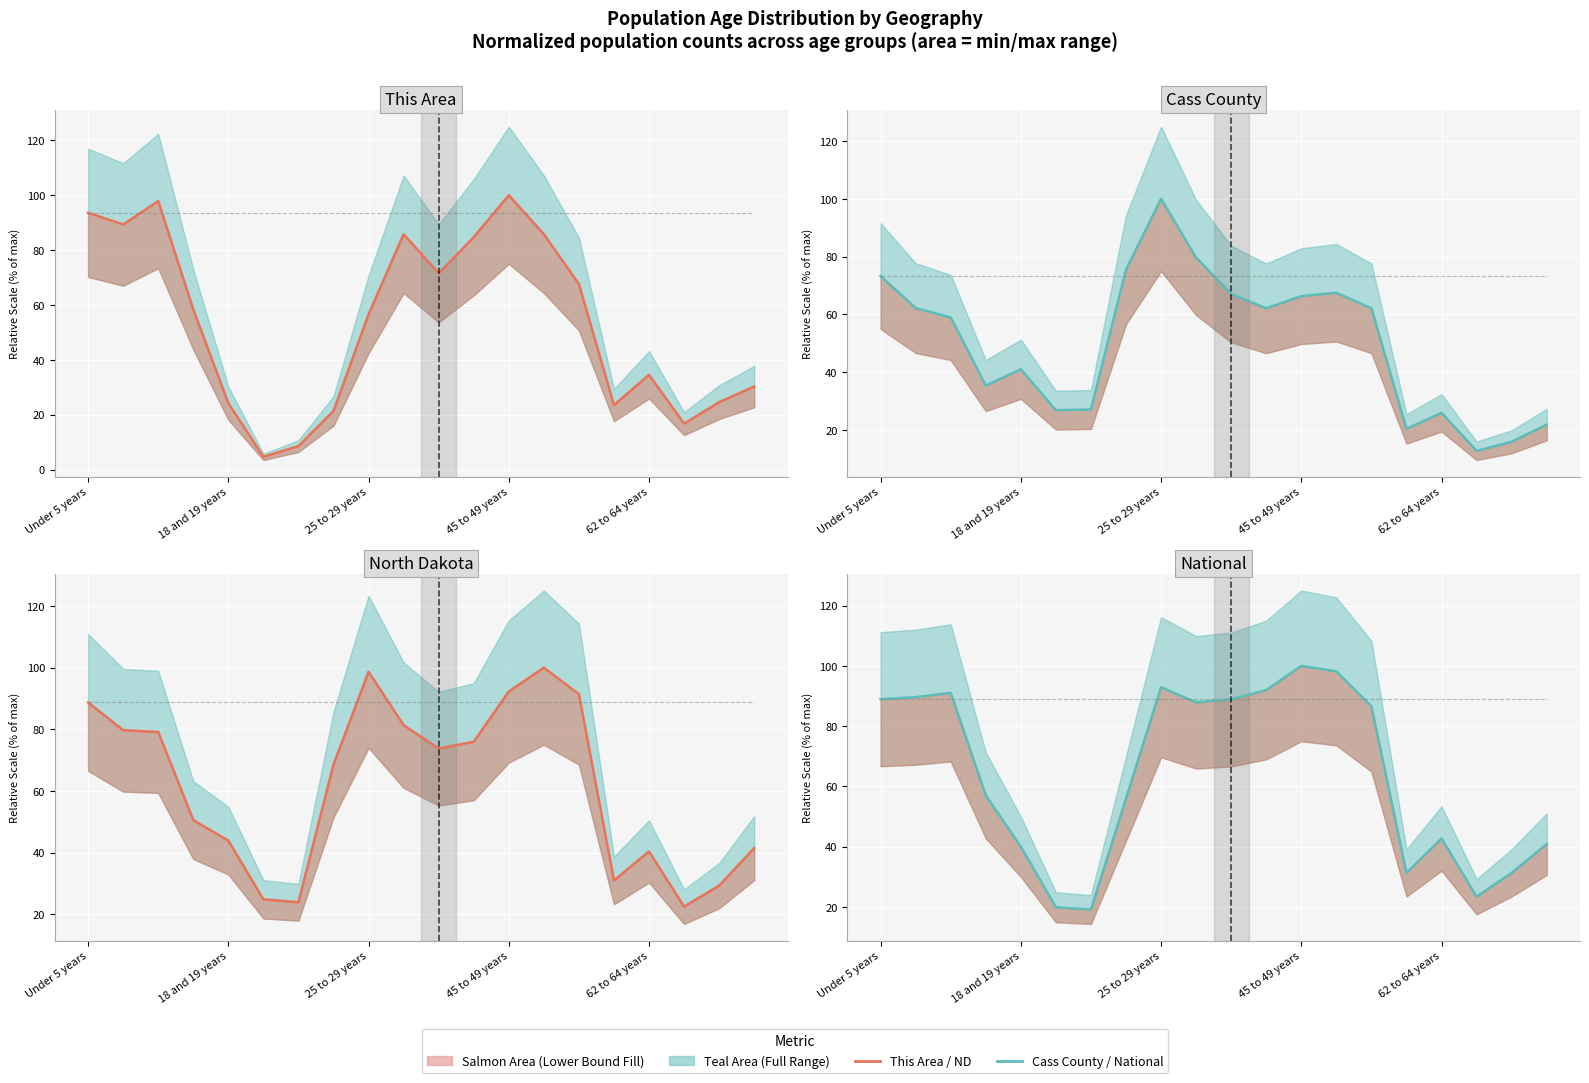

How many interior local peaks does the North Dakota series have?

3